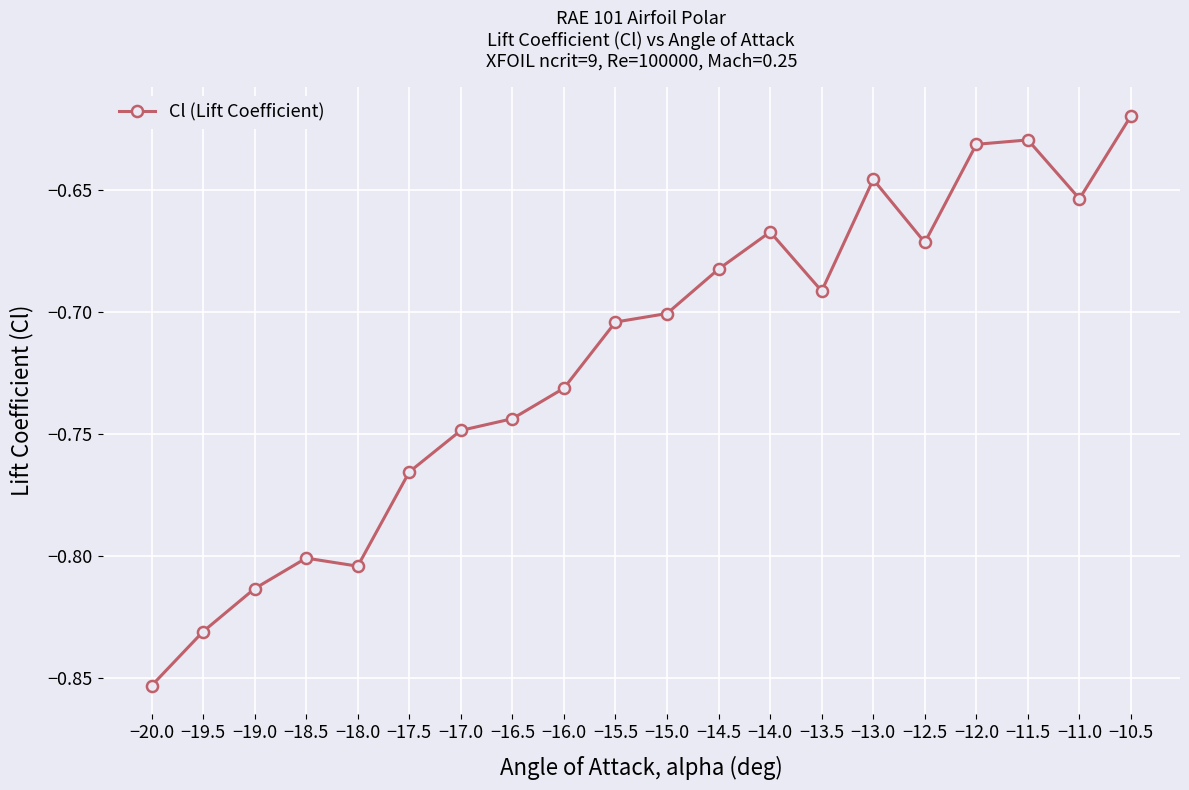

Which label corresponds to the smallest value in the chart?

−20.0